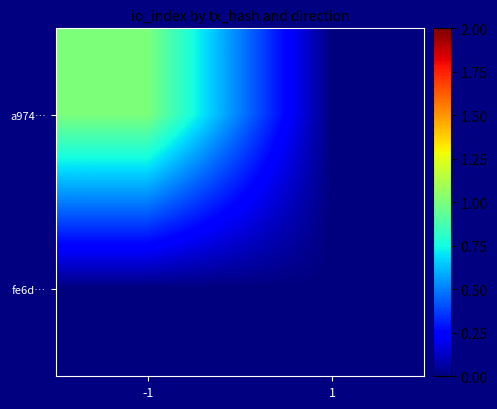

Reading left to right, what are all the values shown in this chart?

a974…: -1=1	1=0
fe6d…: -1=0	1=0